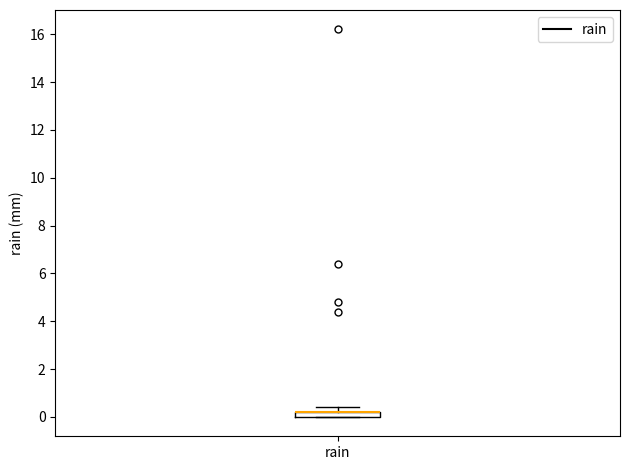

Where is the upper edge of the box for rain on the y-axis? The values are not printed on the chart, so give them approximately, as read against the axis.

0.2